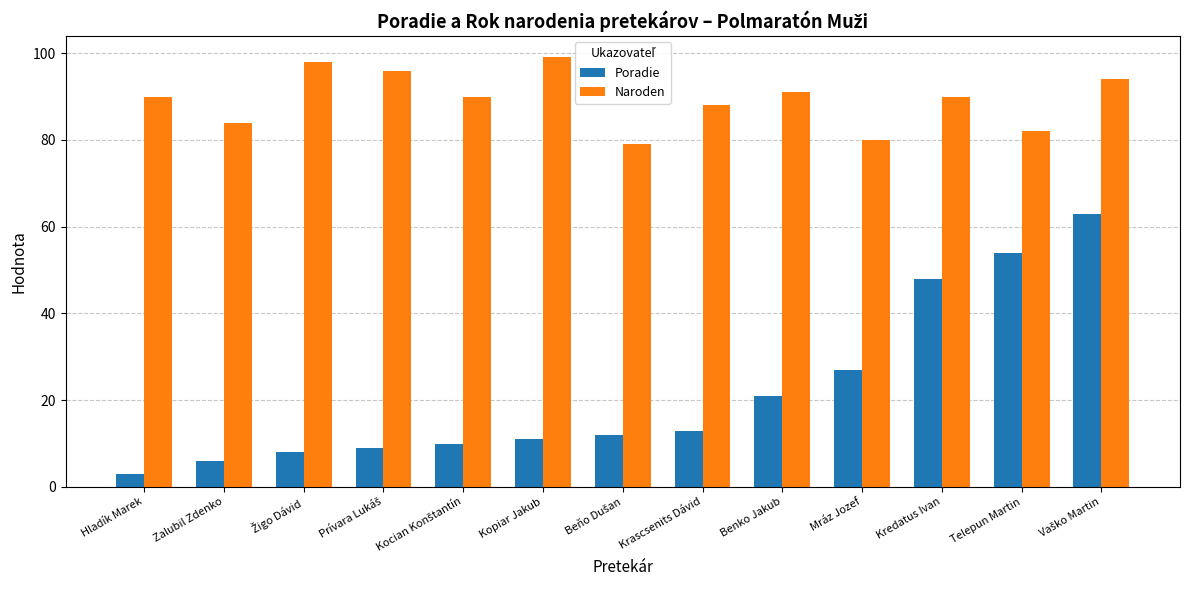

Read the Poradie value at Benko Jakub.

21